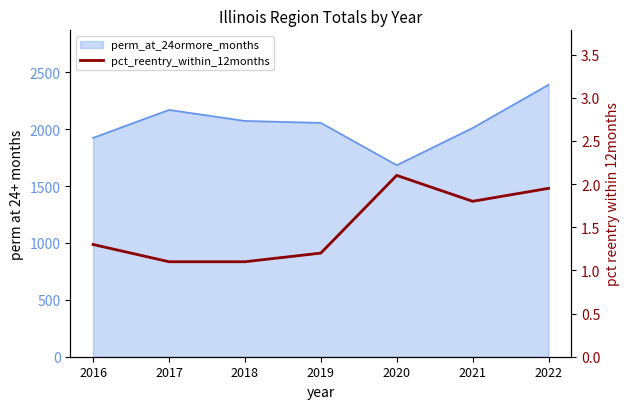

Where is the first local minimum?

2021